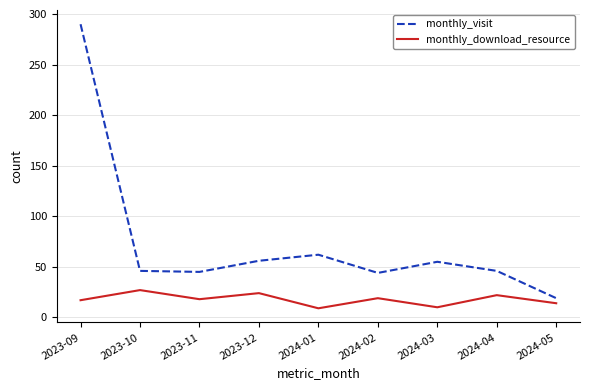

True or false: monthly_visit and monthly_download_resource intersect in this chart.

False